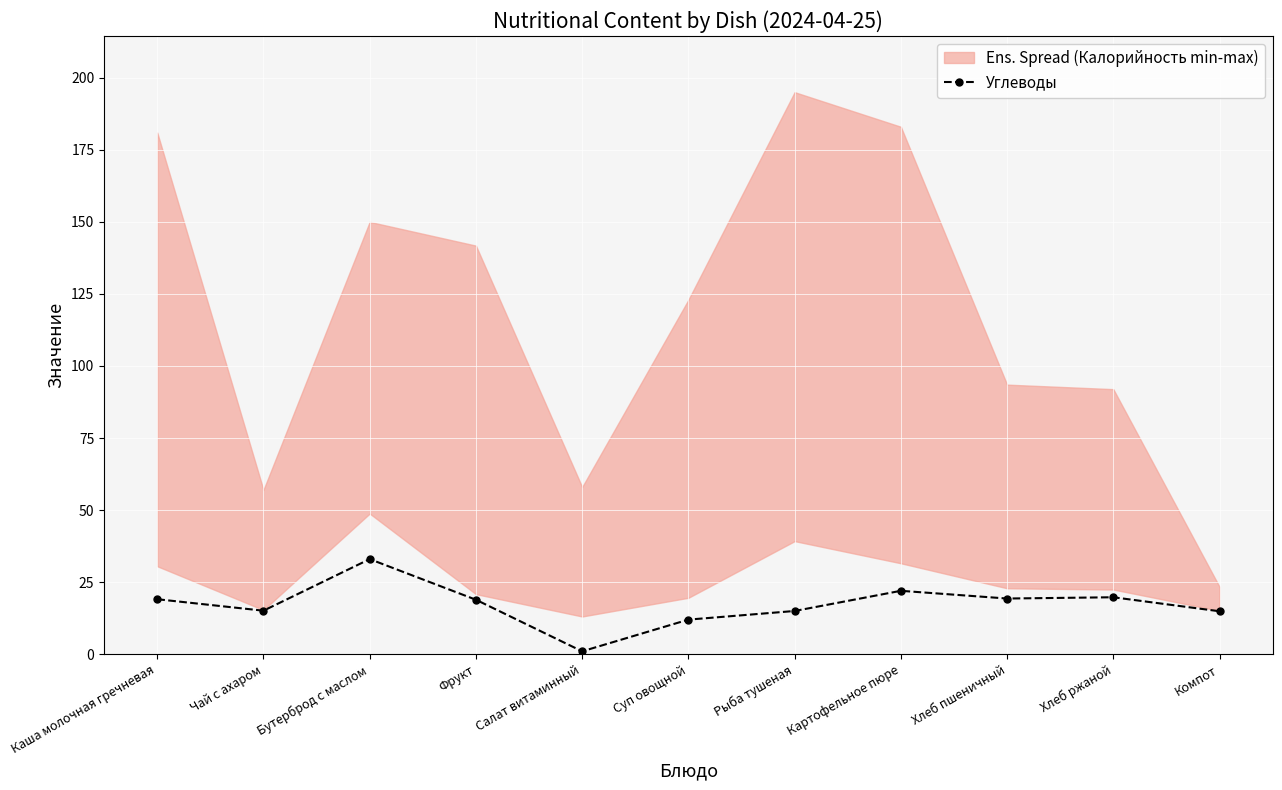

What is the value of the Углеводы point at the 2nd from the left?

15.1